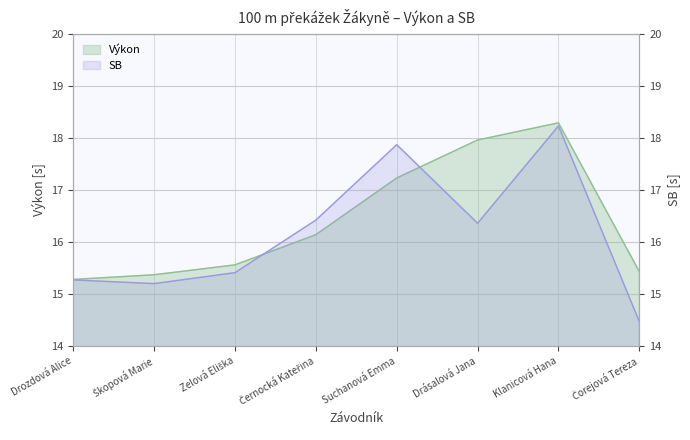

Between Drozdová Alice and Čorejová Tereza, which series saw the biggest shift?

SB